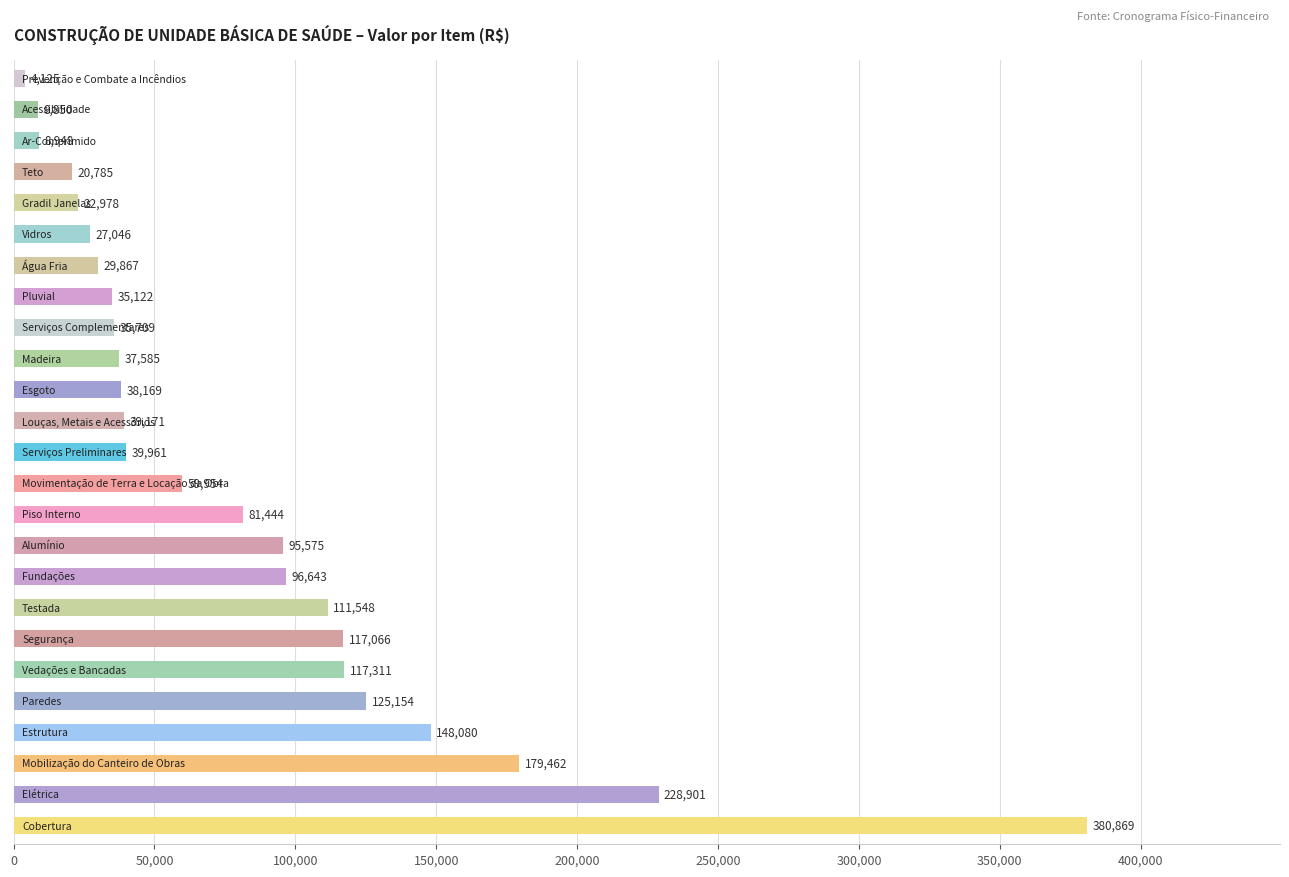

What is the greatest value displayed?

380869.3